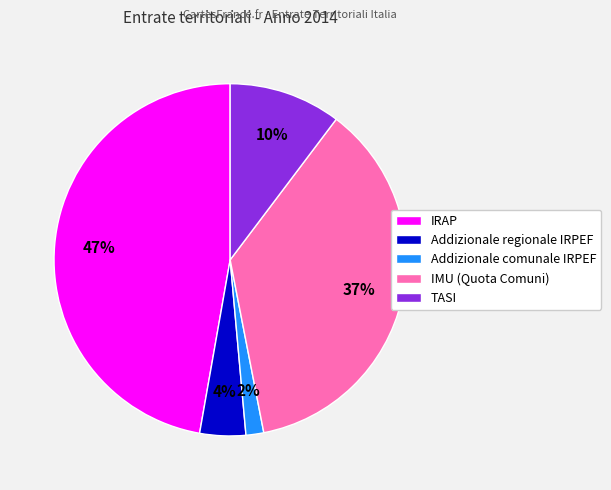

Do Addizionale regionale IRPEF and TASI together represent more than half of the pie?

No